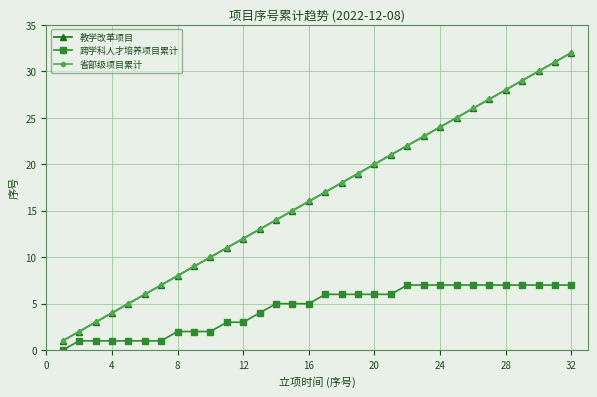

True or false: 省部级项目累计 has more than 0 interior local peaks.

False